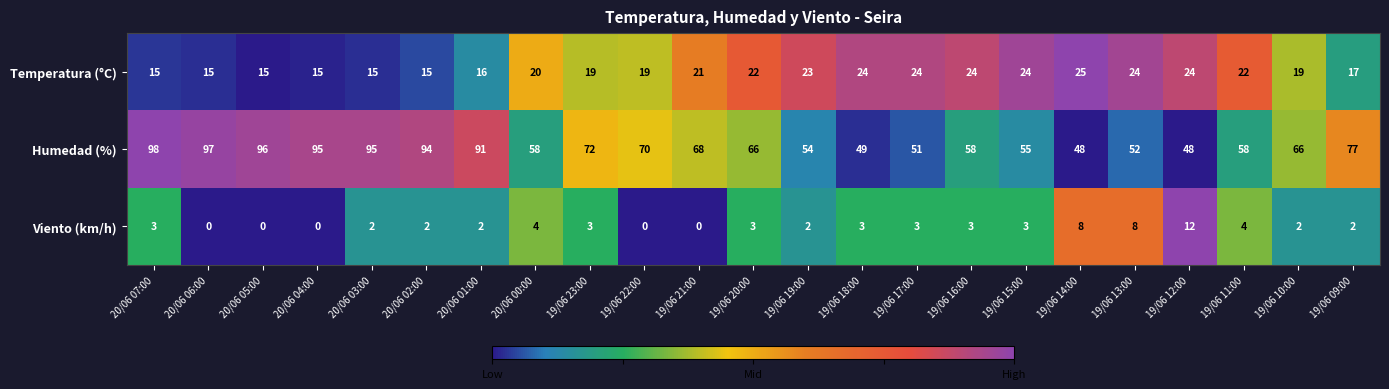

At which label is Humedad (%) closest to 73?

19/06 23:00